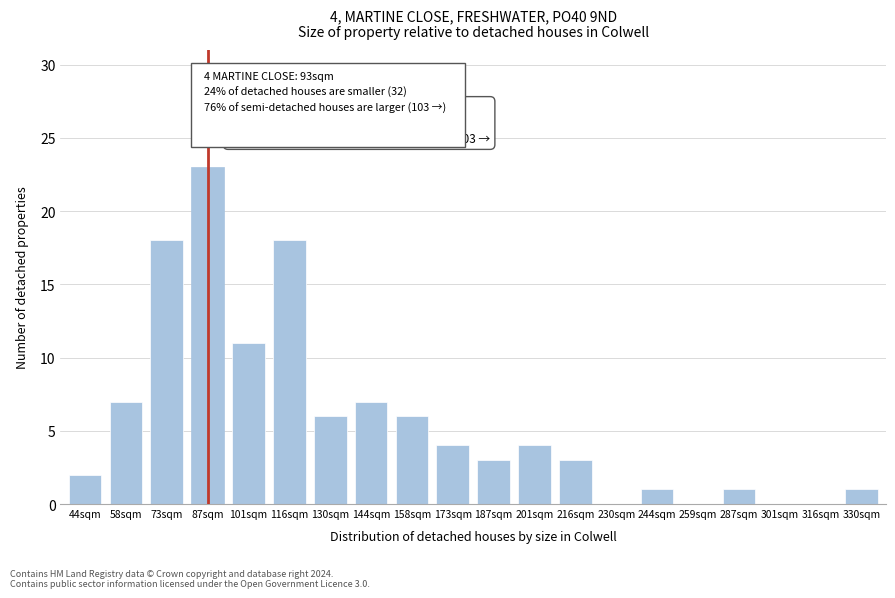

Reading left to right, list all the values displayed in this chart.

44sqm=2	58sqm=7	73sqm=18	87sqm=23	101sqm=11	116sqm=18	130sqm=6	144sqm=7	158sqm=6	173sqm=4	187sqm=3	201sqm=4	216sqm=3	230sqm=0	244sqm=1	259sqm=0	287sqm=1	301sqm=0	316sqm=0	330sqm=1